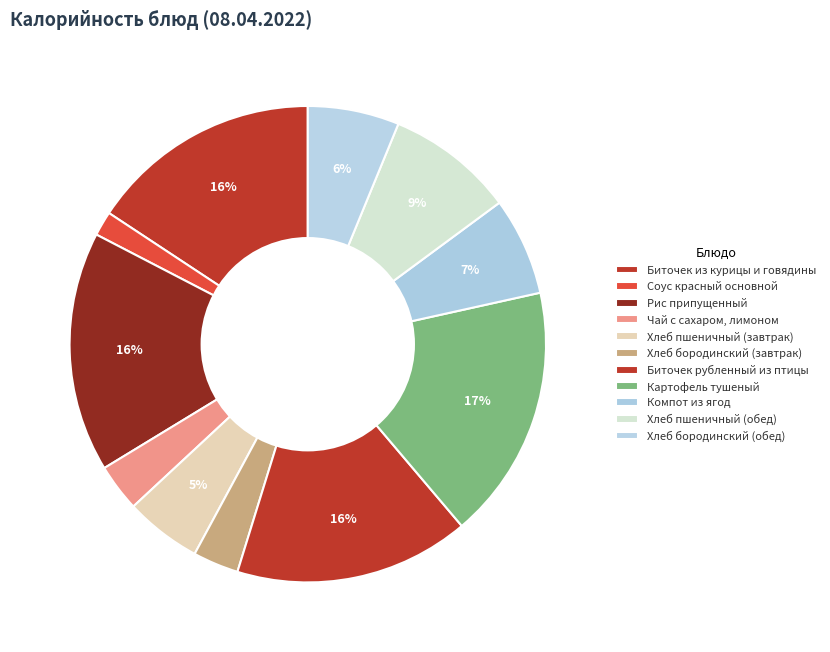

What portion of the pie excludes Картофель тушеный?

82.7%